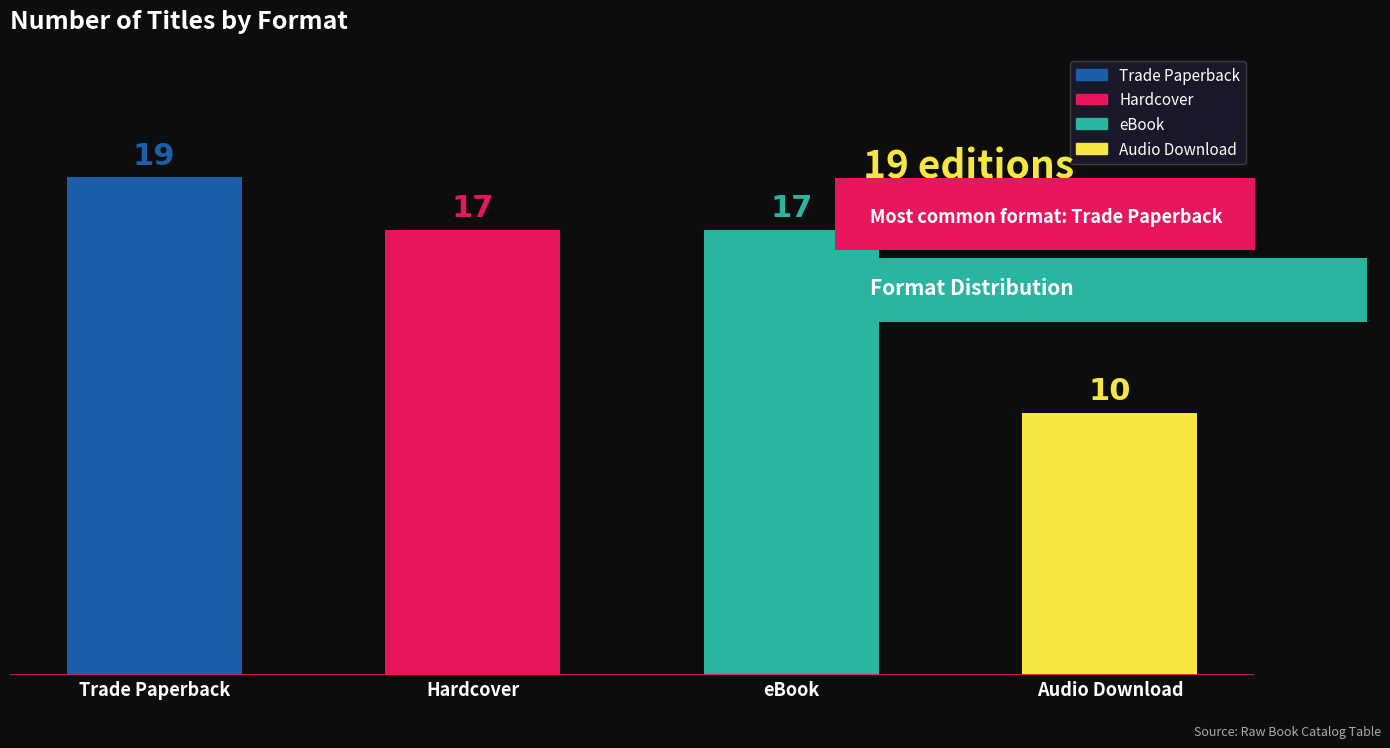

True or false: the data shows 10 at Trade Paperback.

False